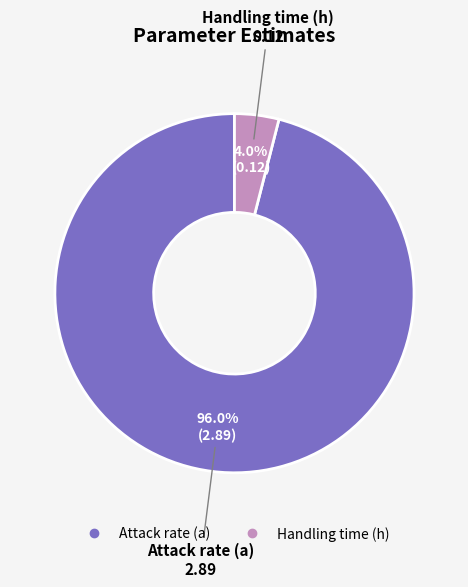

To the nearest percent, what percentage of the pie is Handling time (h)?

4%